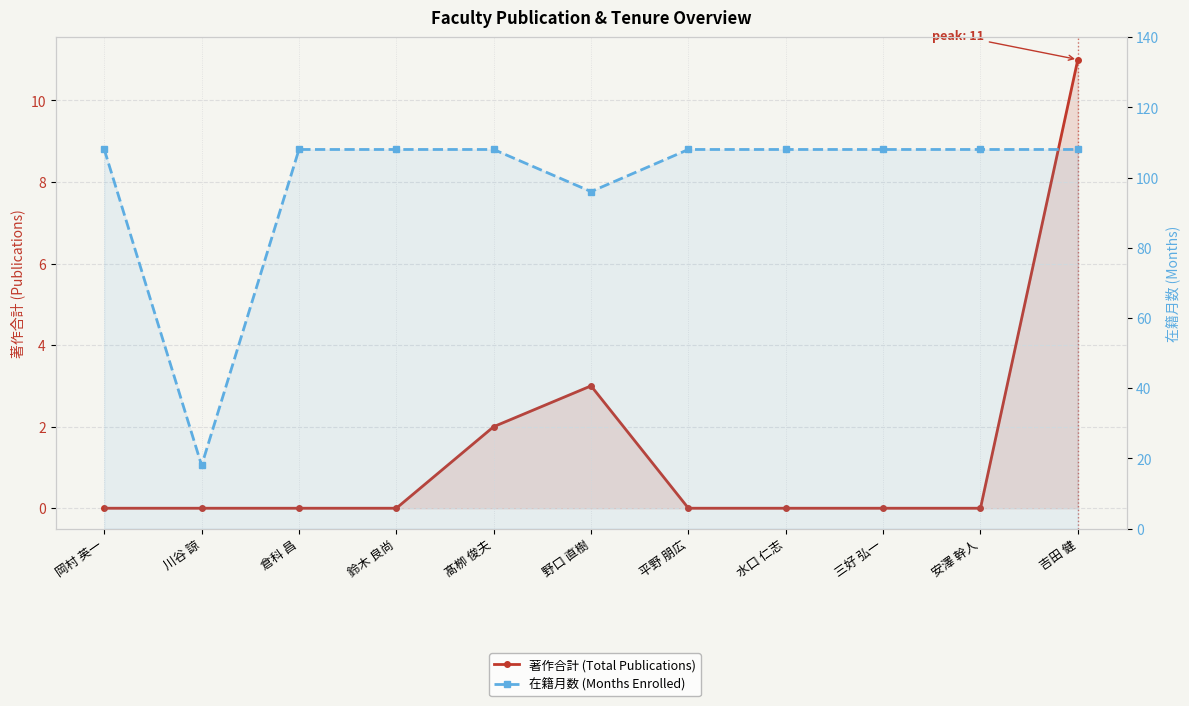

At which category is the sum across all series the highest?

吉田 健